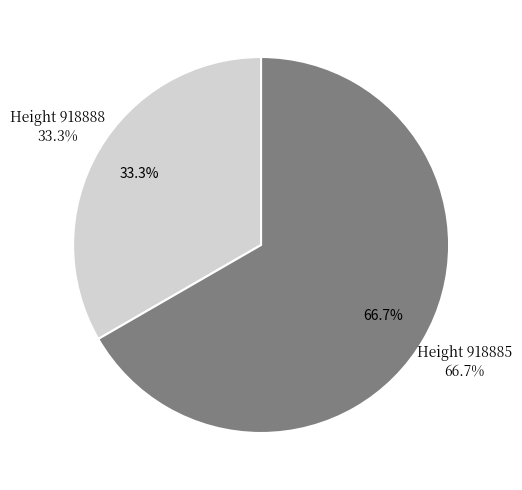

Combined, what portion of the pie is 918888 and 918885?

100.0%